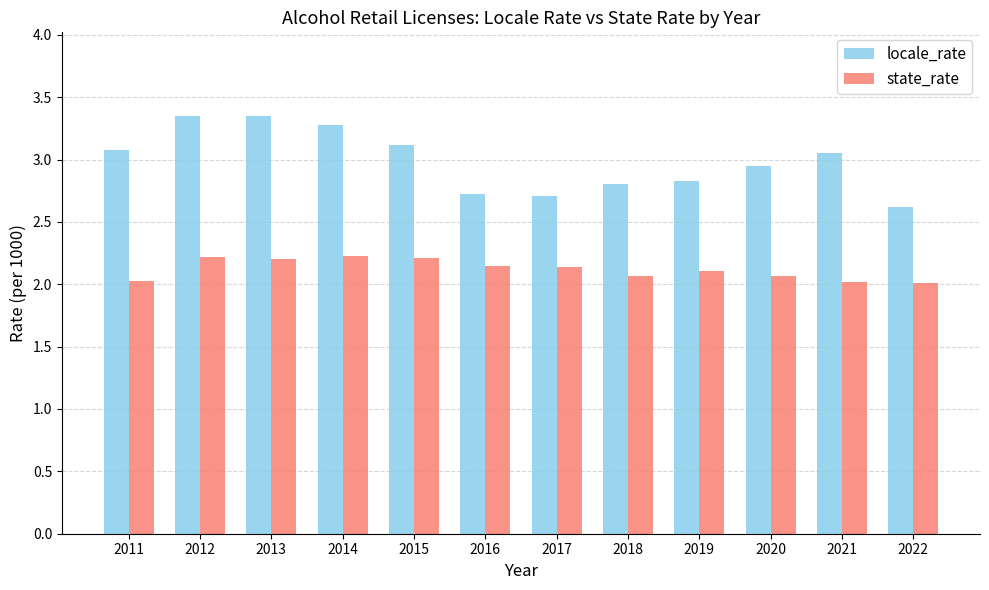

Which series changed the most between 2012 and 2020?

locale_rate